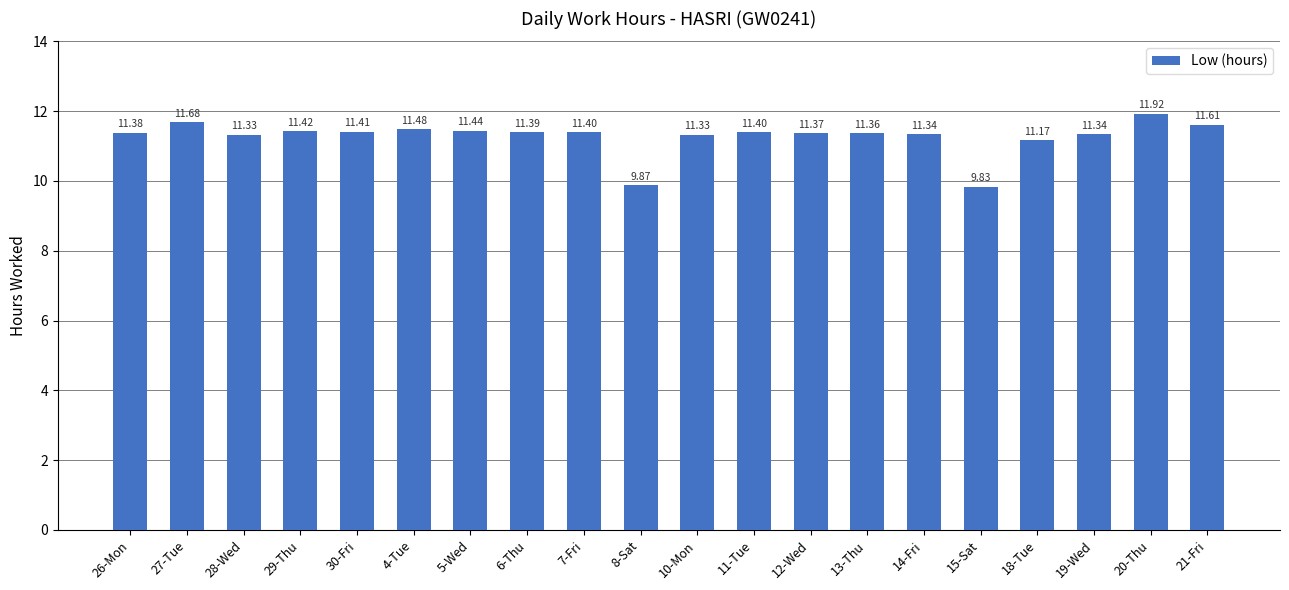

How many values exceed 11?

18